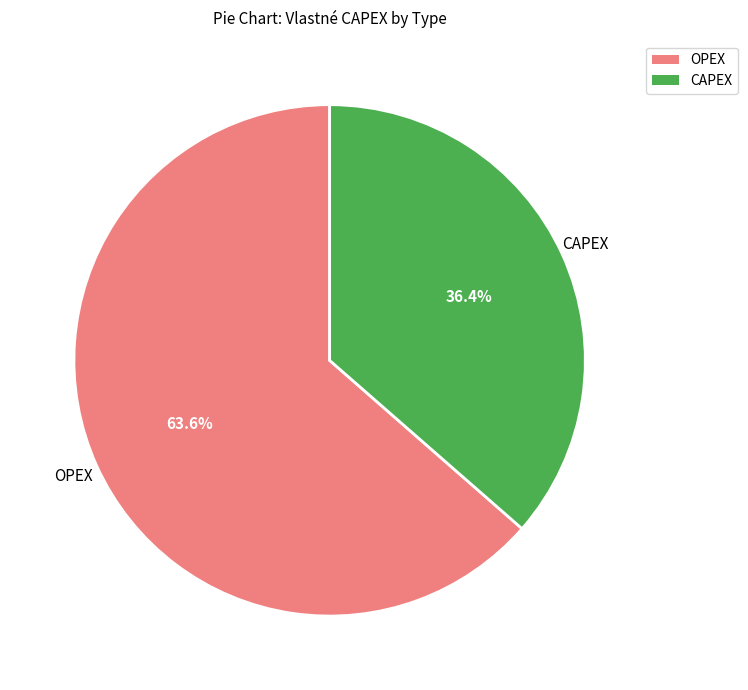

Which slice represents more than half of the pie?

OPEX